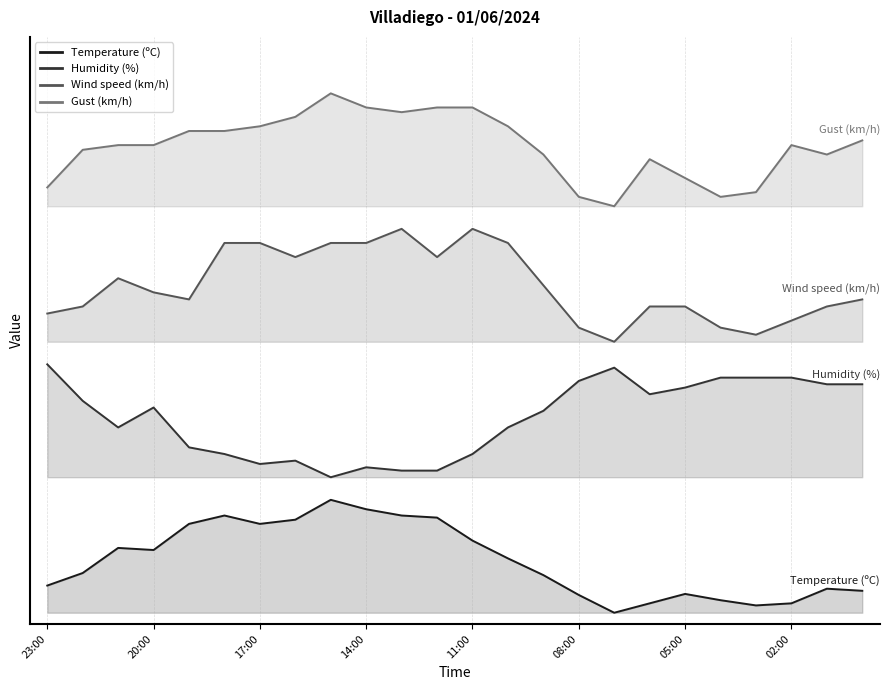

What is the difference between the second highest and second lowest values in the Temperature (ºC) series?

0.9